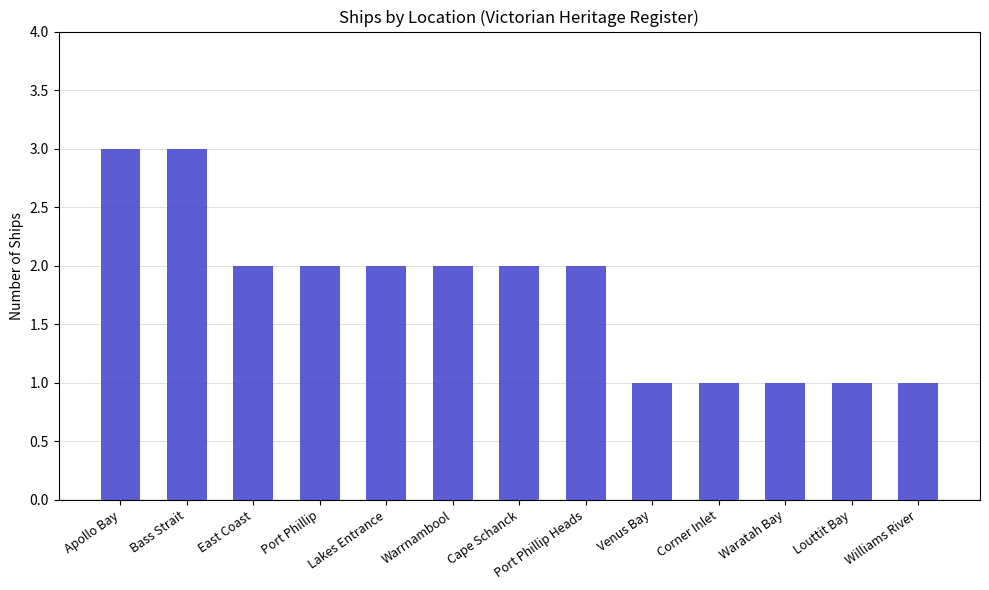

Is it true that the value at Port Phillip Heads is 1?

False